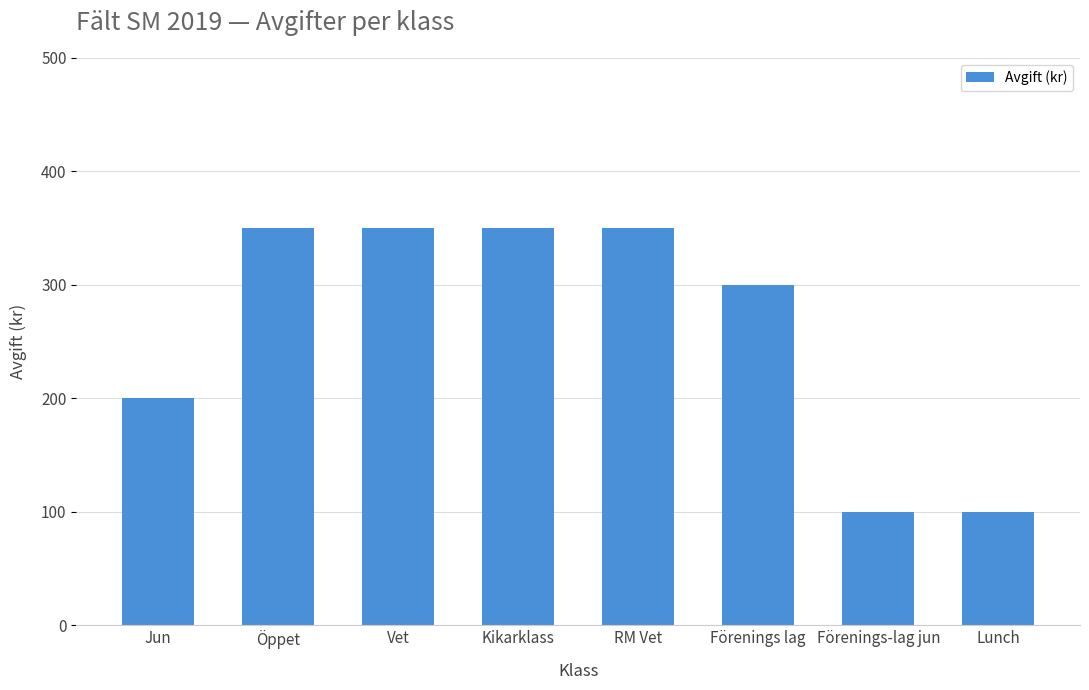

What is the sum of all values?

2100